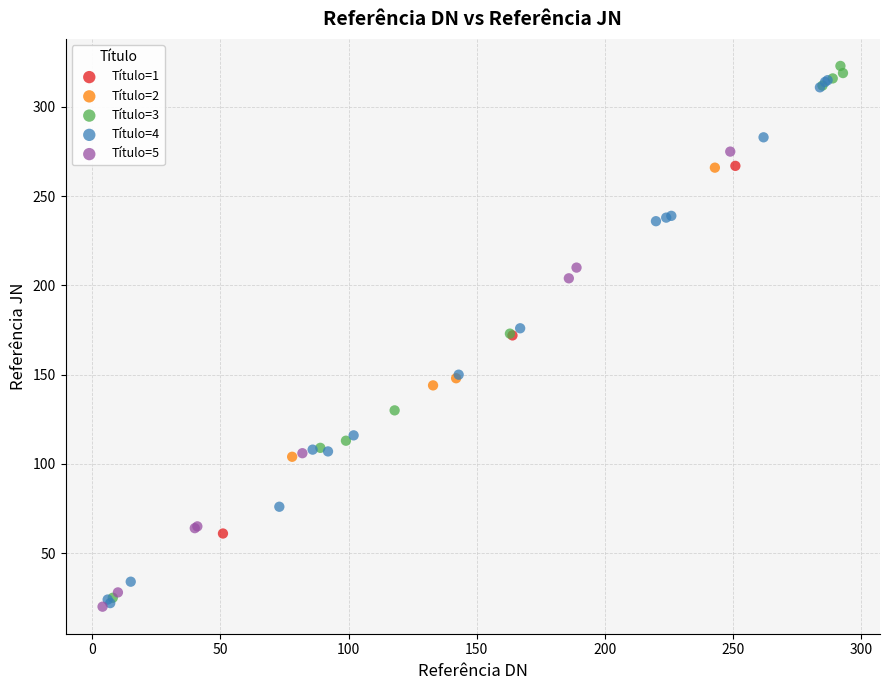

Which series has the largest Y range (max minus min)?

Título=3